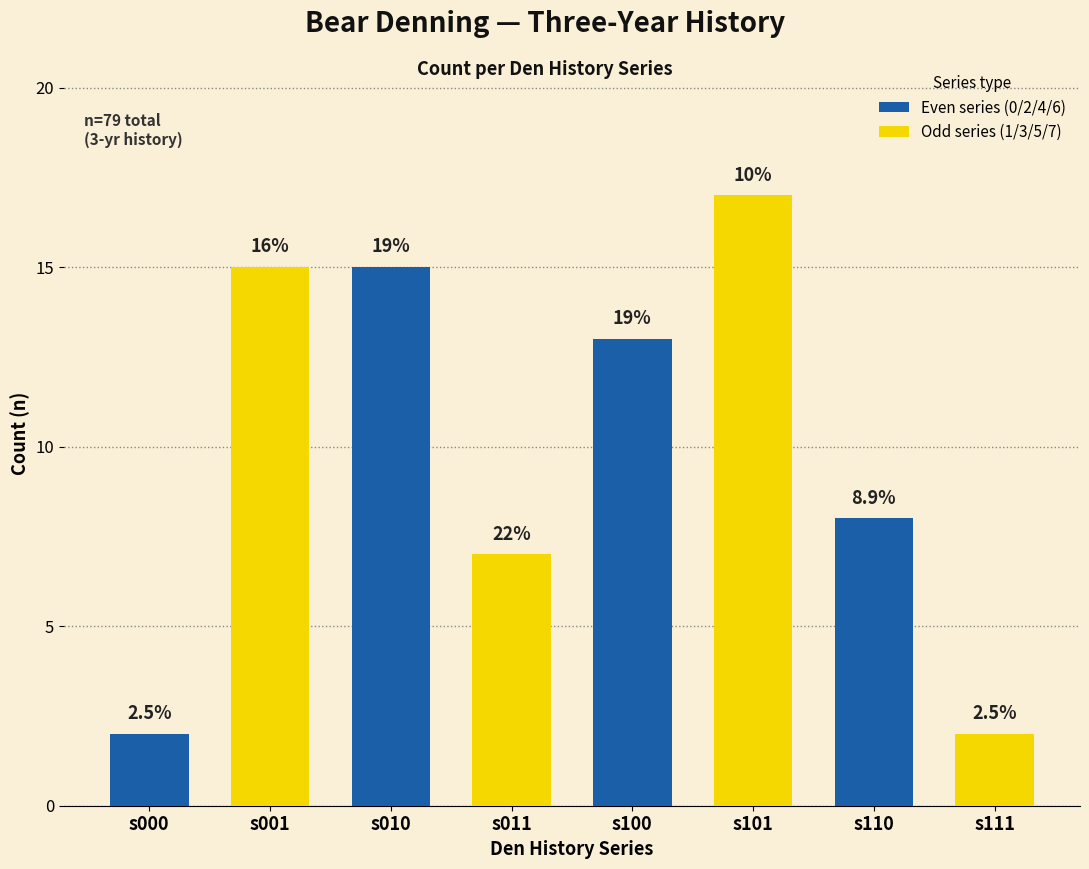

How many bars are there in total?

8